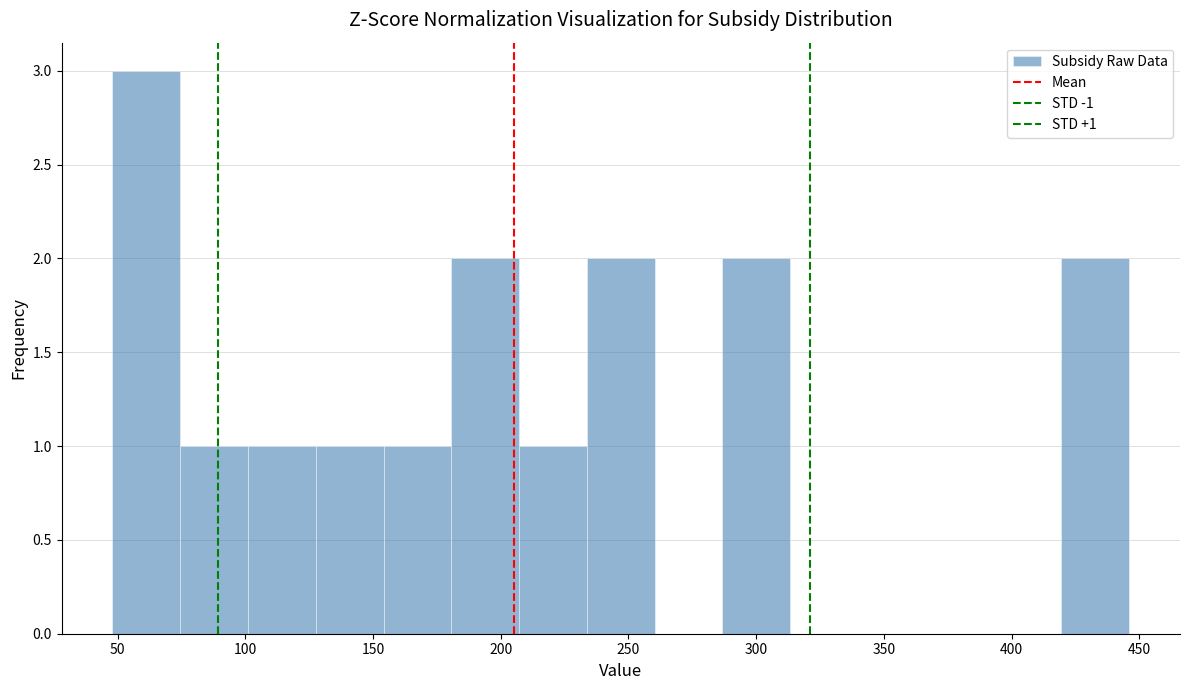

Over which range of the x-axis is the bar tallest?

50 to 75